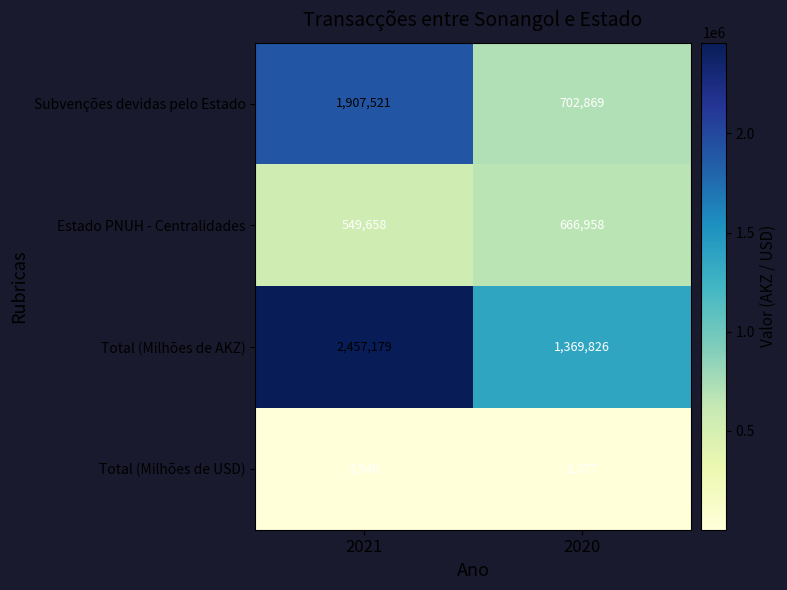

What is the smallest value displayed?

2377